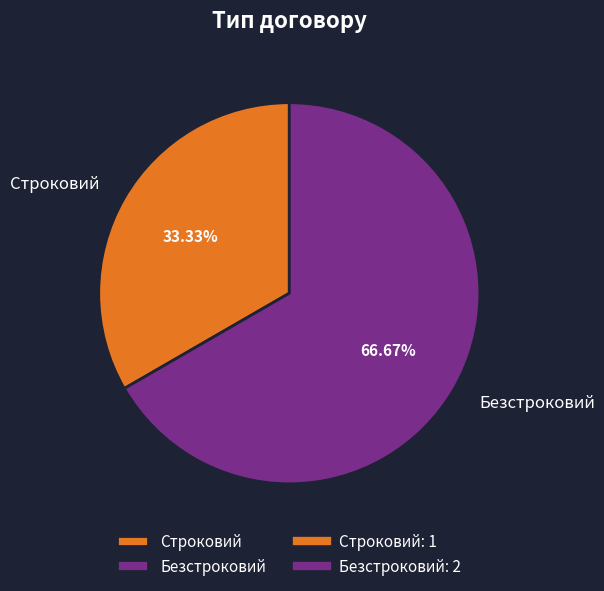

Is there a majority slice in this chart?

Yes